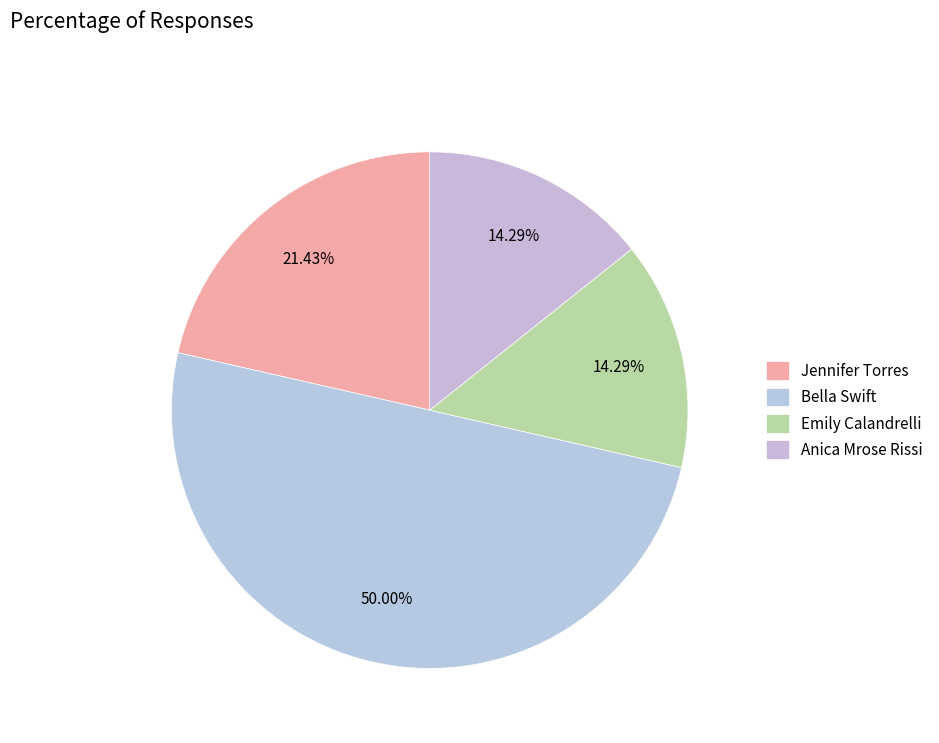

What percentage do Emily Calandrelli and Jennifer Torres together represent?

35.7%